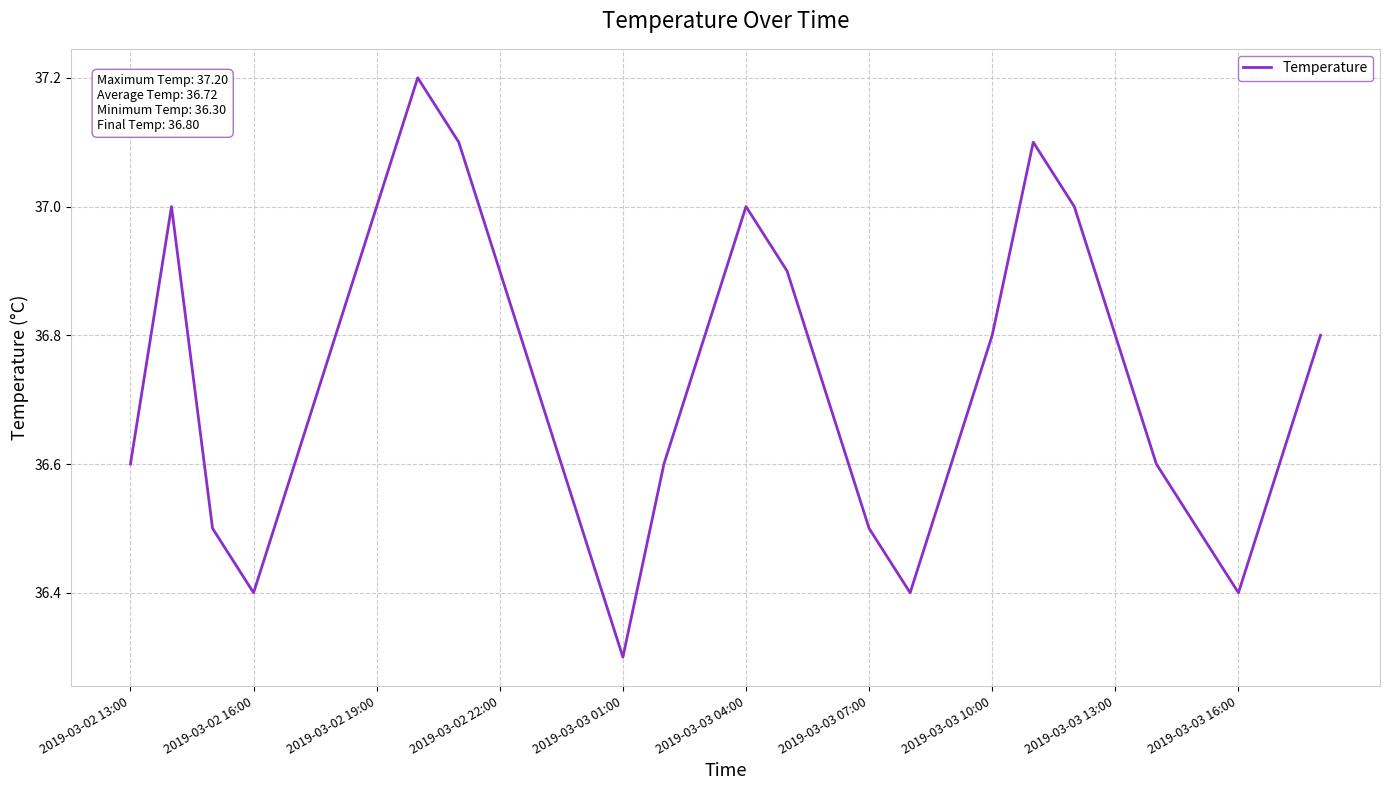

What is the difference between the maximum and minimum values?

0.9